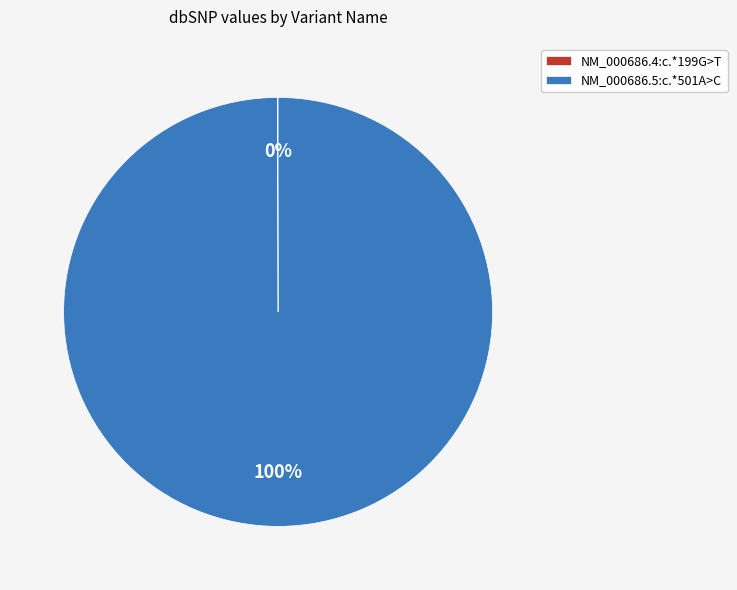

True or false: NM_000686.5:c.*501A>C accounts for 100% of the total.

True